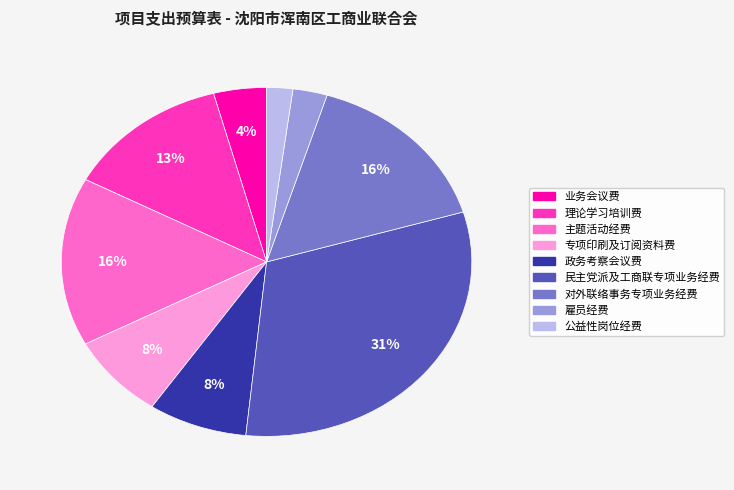

What percentage is the 主题活动经费 slice, to the nearest percent?

16%